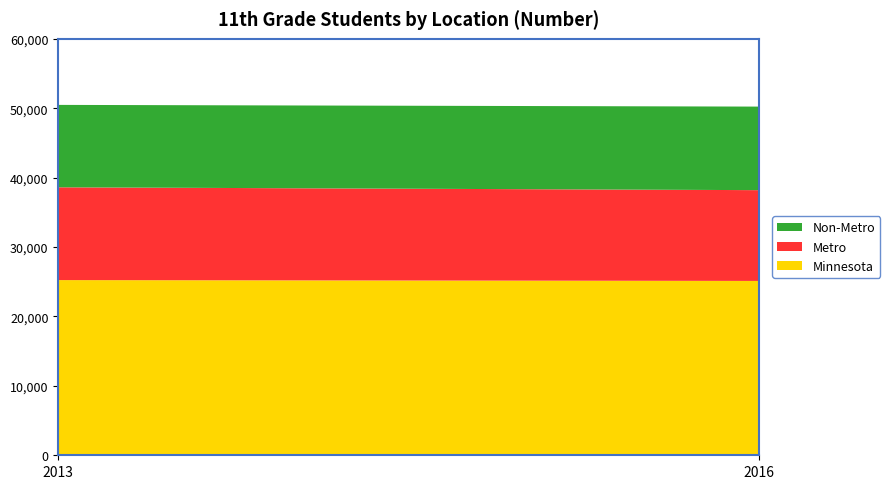

Reading left to right, extract all data points from this chart.

Minnesota: 25242	25119
Metro: 13369	13080
Non-Metro: 11873	12039